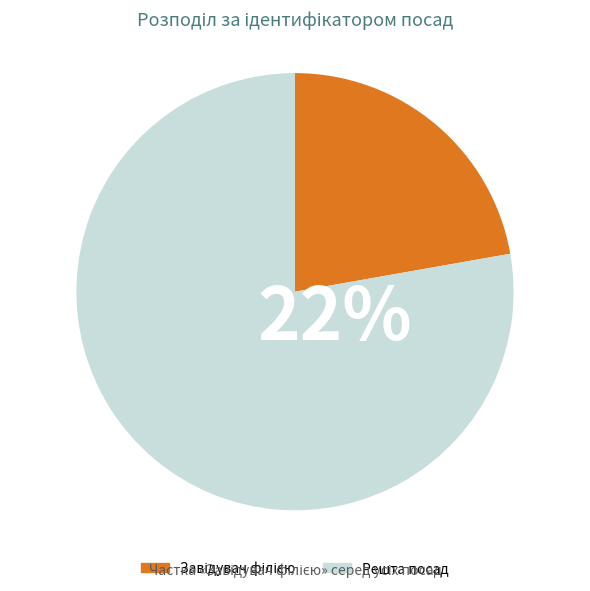

Is it true that Начальник is 14% of the pie?

False